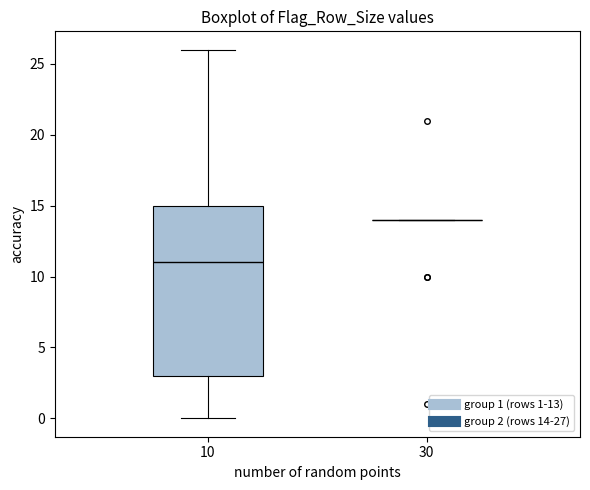

Which box is the tallest, from its lower edge to its upper edge?

10